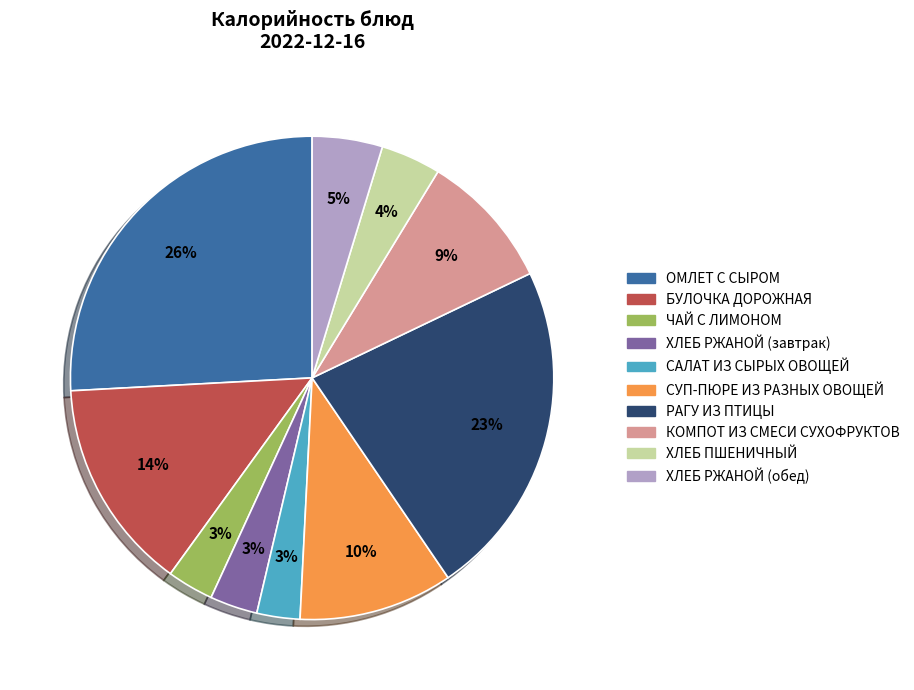

What is the largest slice in the pie chart?

ОМЛЕТ С СЫРОМ